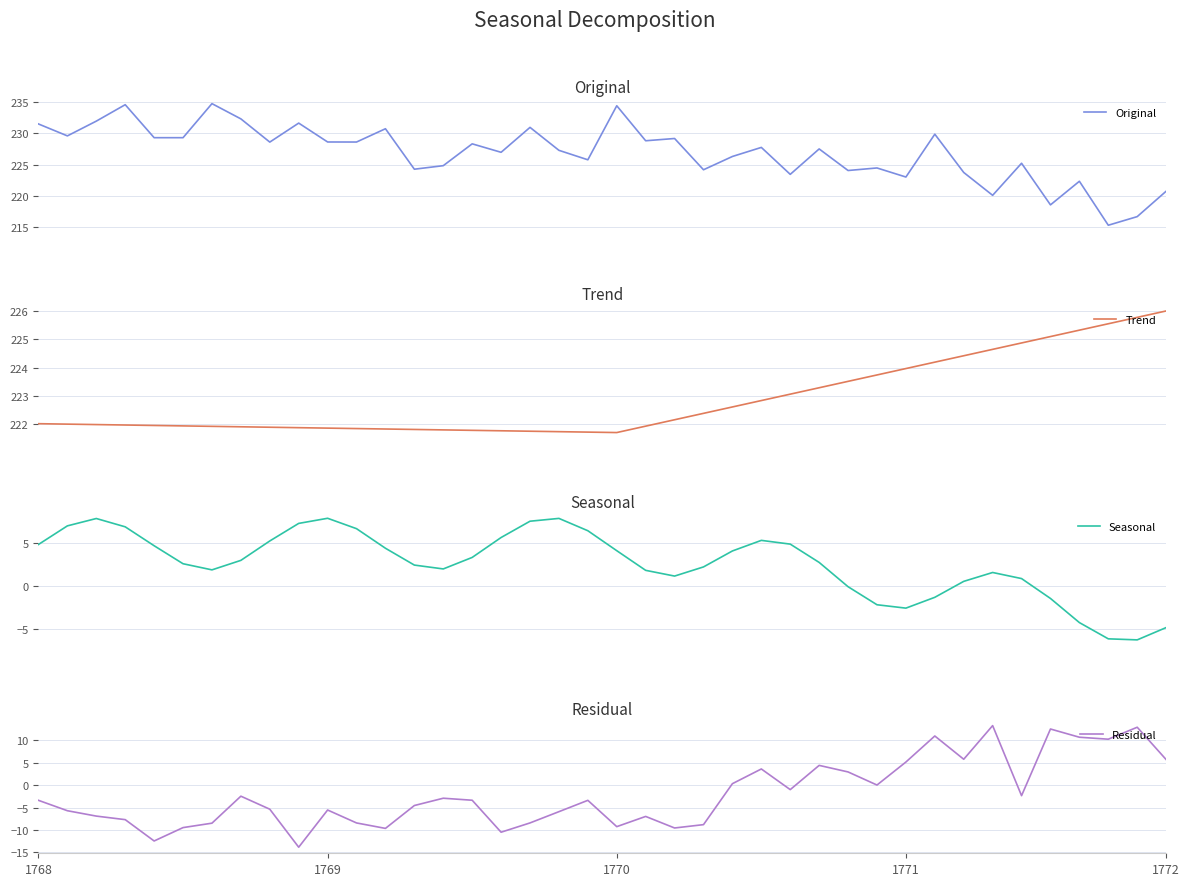

How many values in Residual are above zero?

14